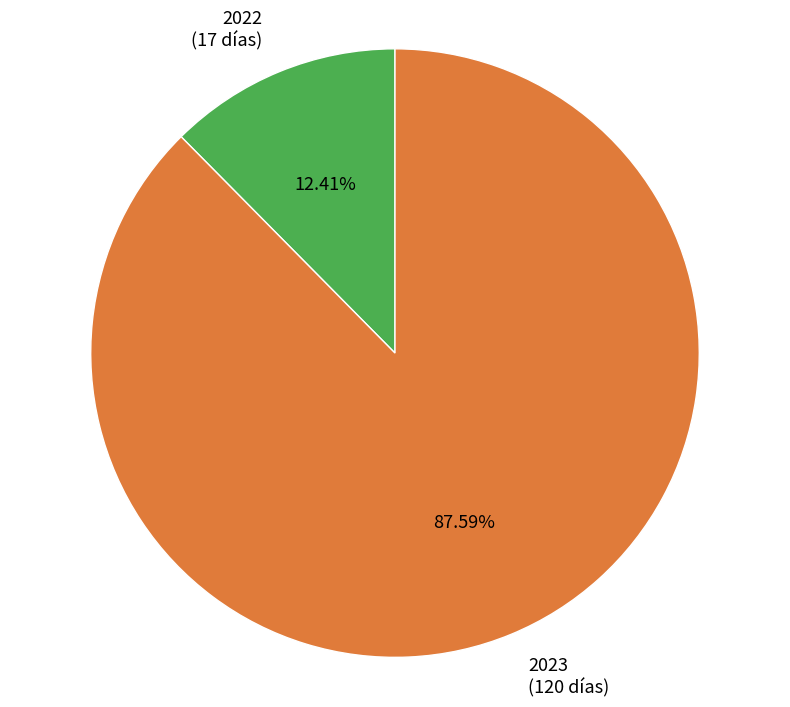

What portion of the pie excludes 2022?

87.6%